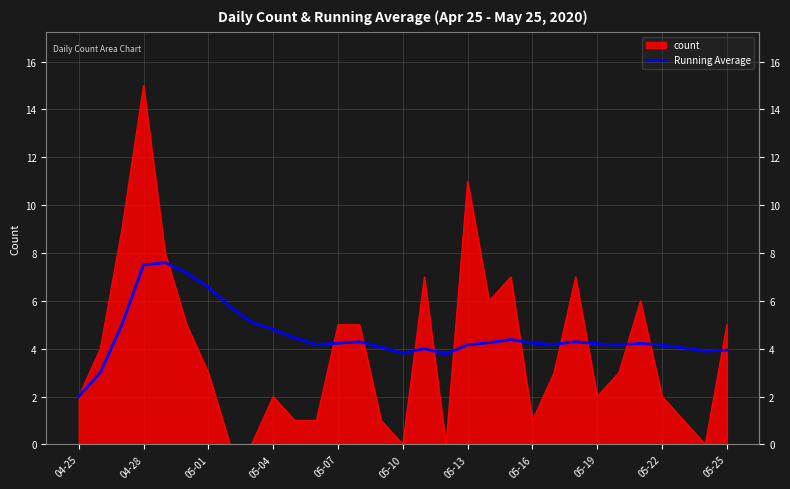

Rank the series by their maximum value, from highest to lowest.

count, Running Average